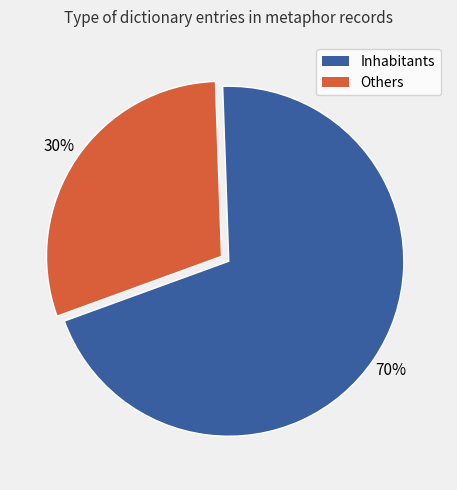

Is it true that Others is 30% of the pie?

True